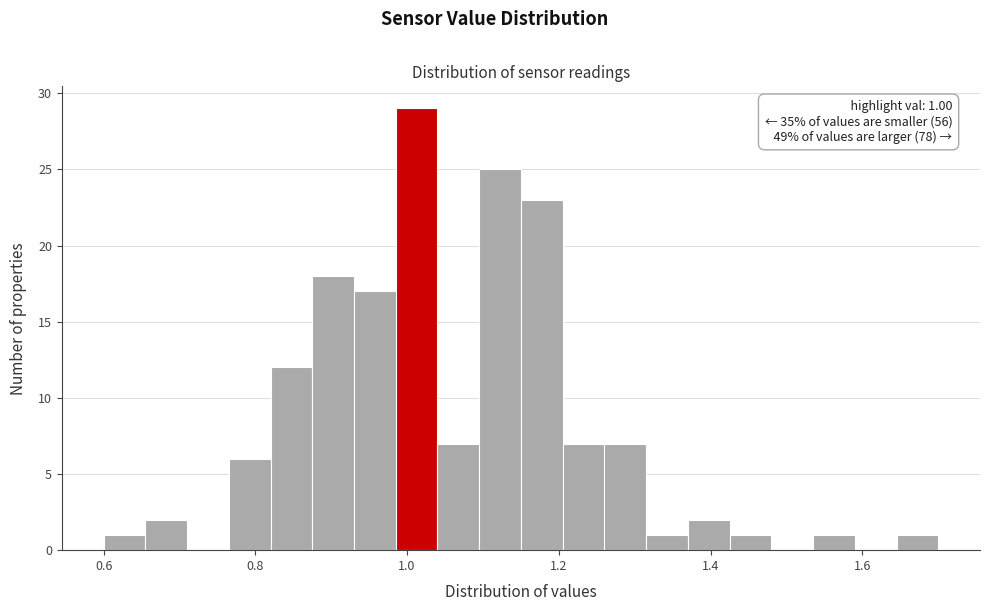

Around what value on the x-axis is the tallest bar? Give the approximate position of its centre, as read against the axis.

1.02